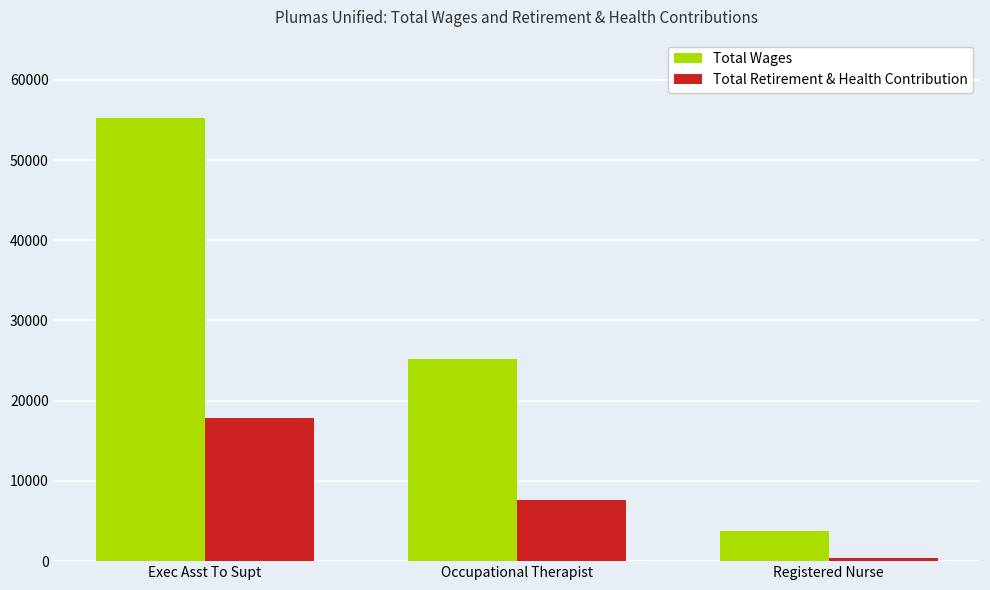

Reading left to right, transcribe all the data shown in this chart.

Total Wages: Exec Asst To Supt=55261	Occupational Therapist=25219	Registered Nurse=3714
Total Retirement & Health Contribution: Exec Asst To Supt=17887	Occupational Therapist=7633	Registered Nurse=437